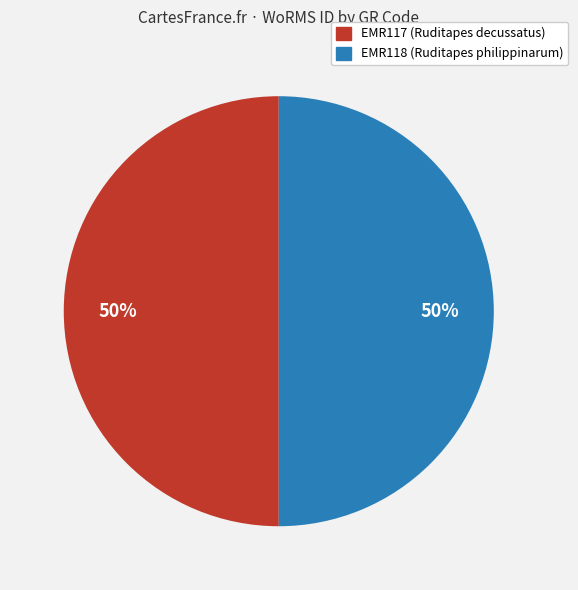

Count the number of slices in the pie.

2